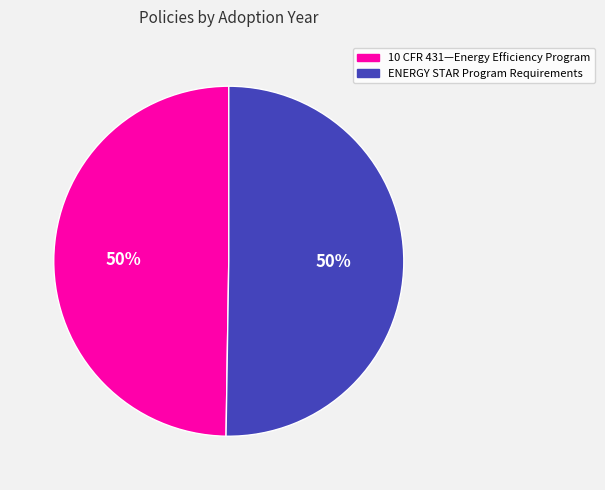

To the nearest percent, what is the average slice percentage?

50%